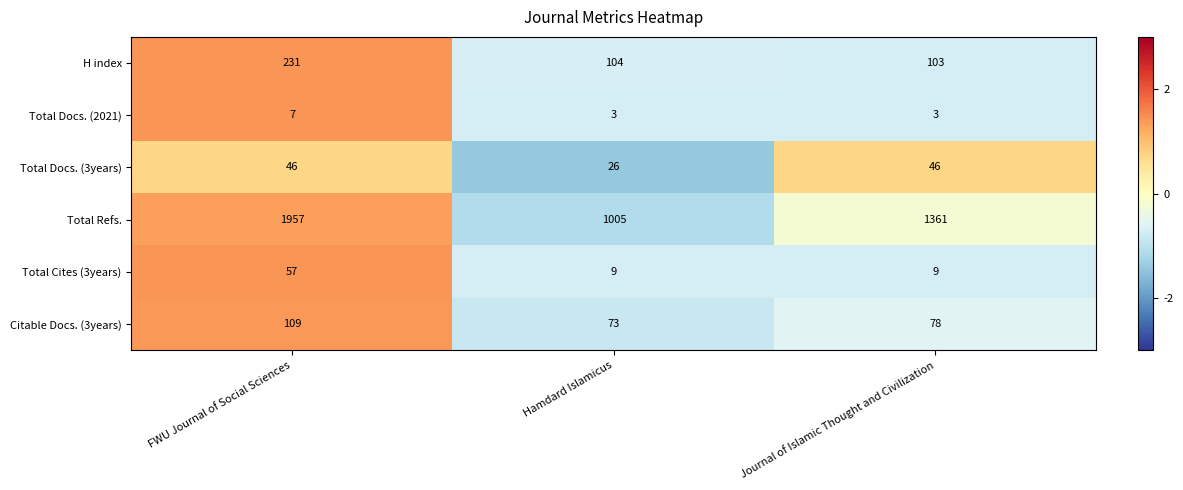

How many Total Docs. (2021) values are between 3 and 7?

3